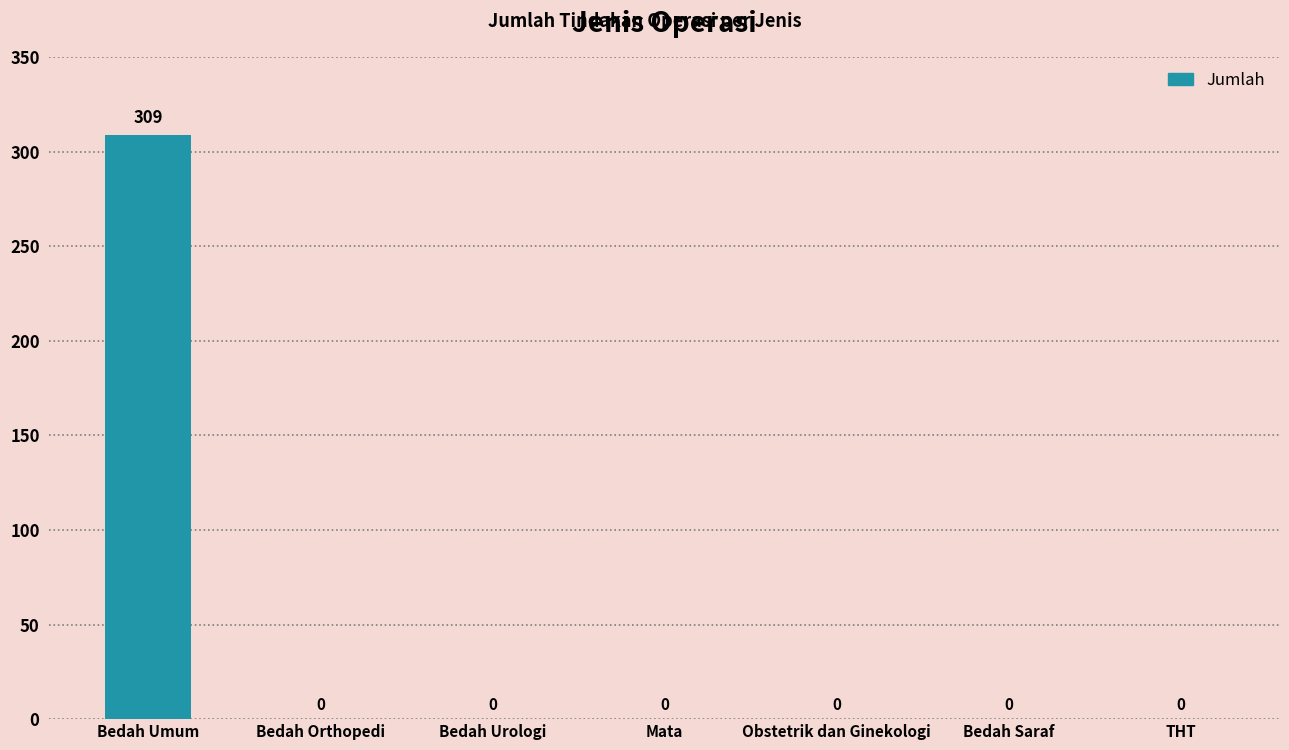

The chart shows a value of 309 at Bedah Umum. True or false?

True